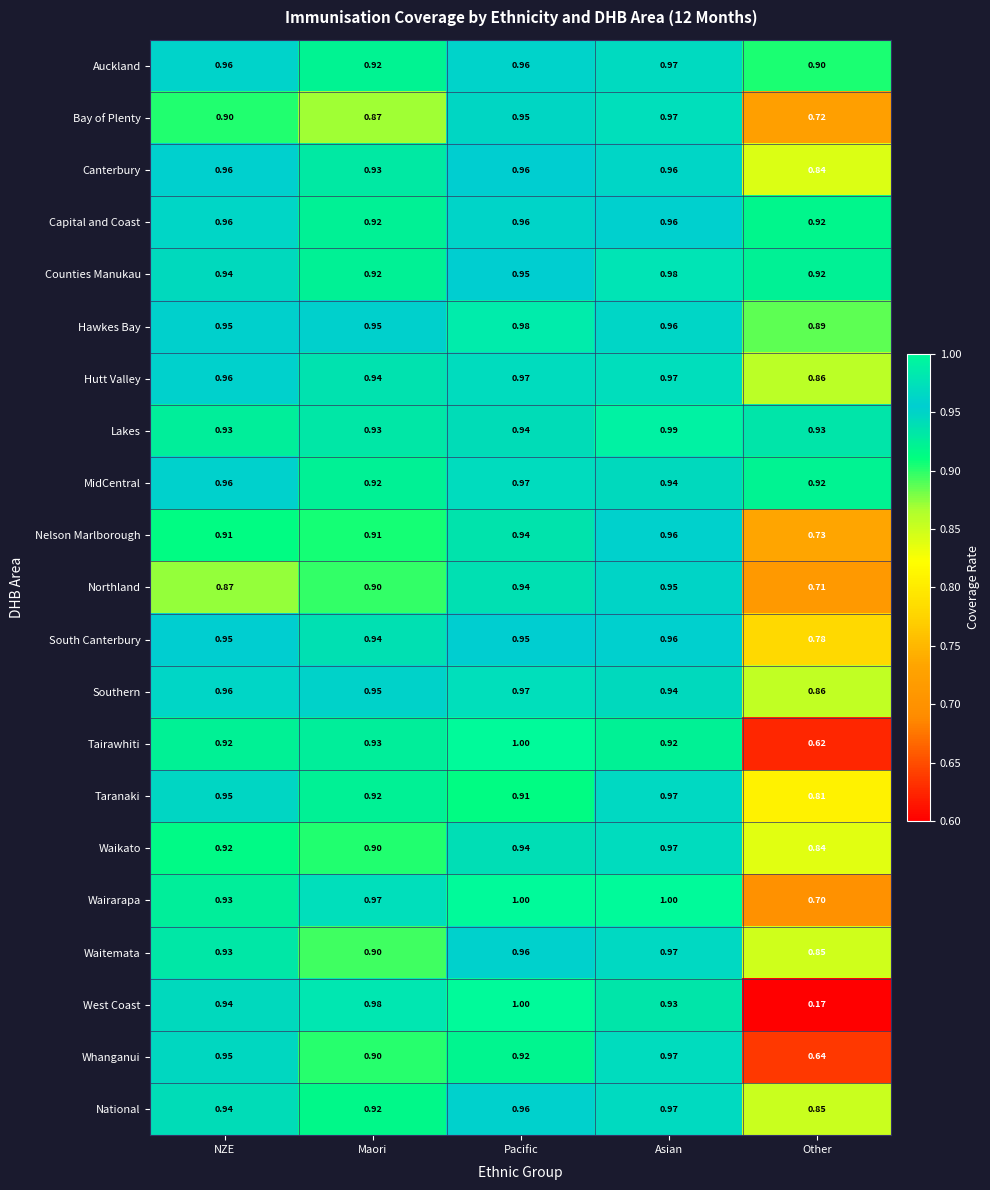

Rank the categories by Waitemata value from lowest to highest.

Other, Maori, NZE, Pacific, Asian